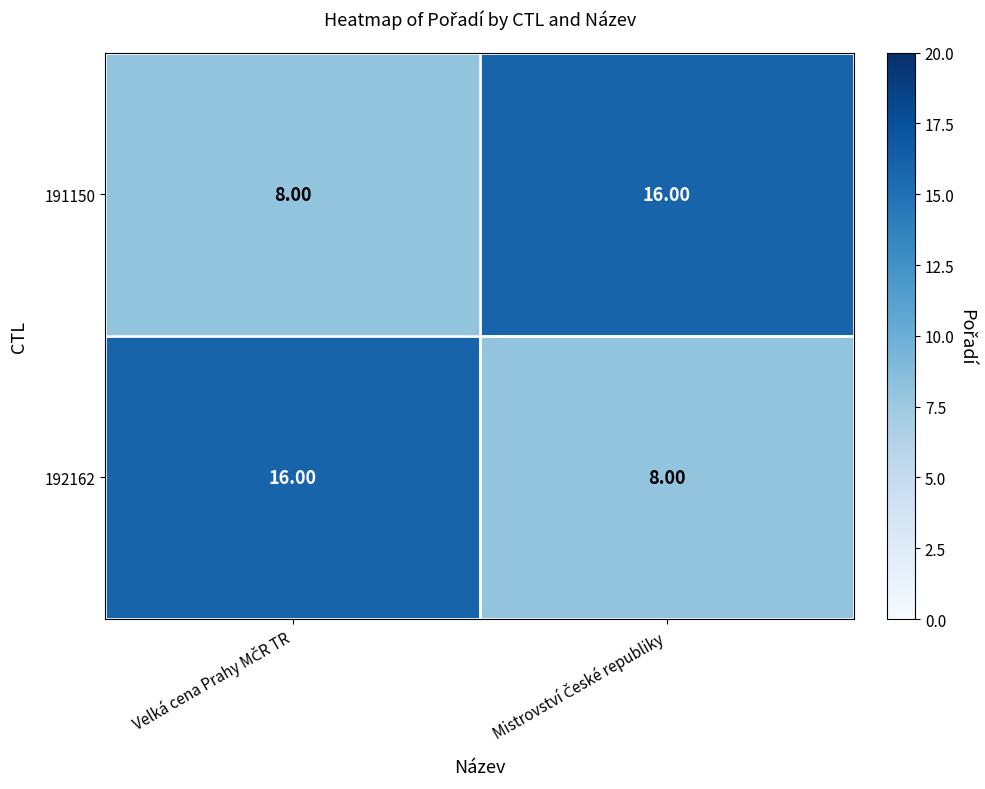

What is the average value of the 192162 series?

12